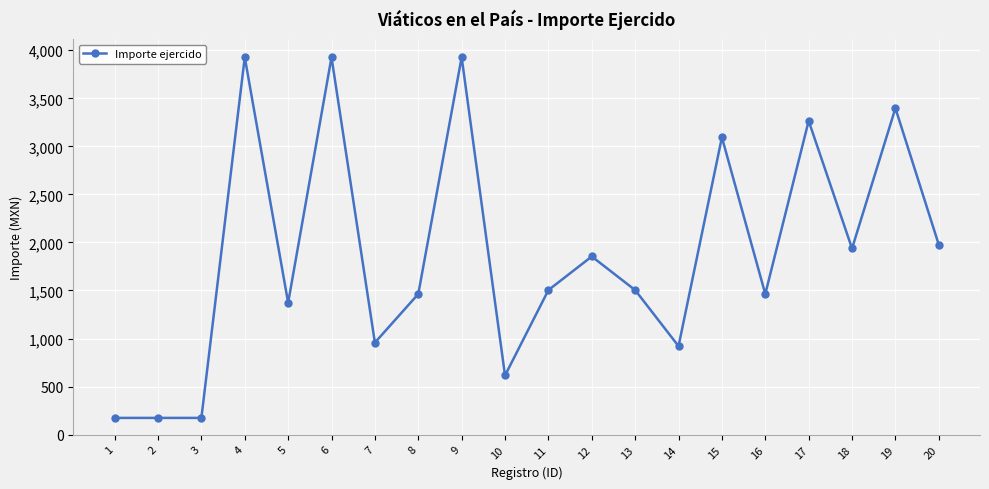

How many values are below 1504?

9